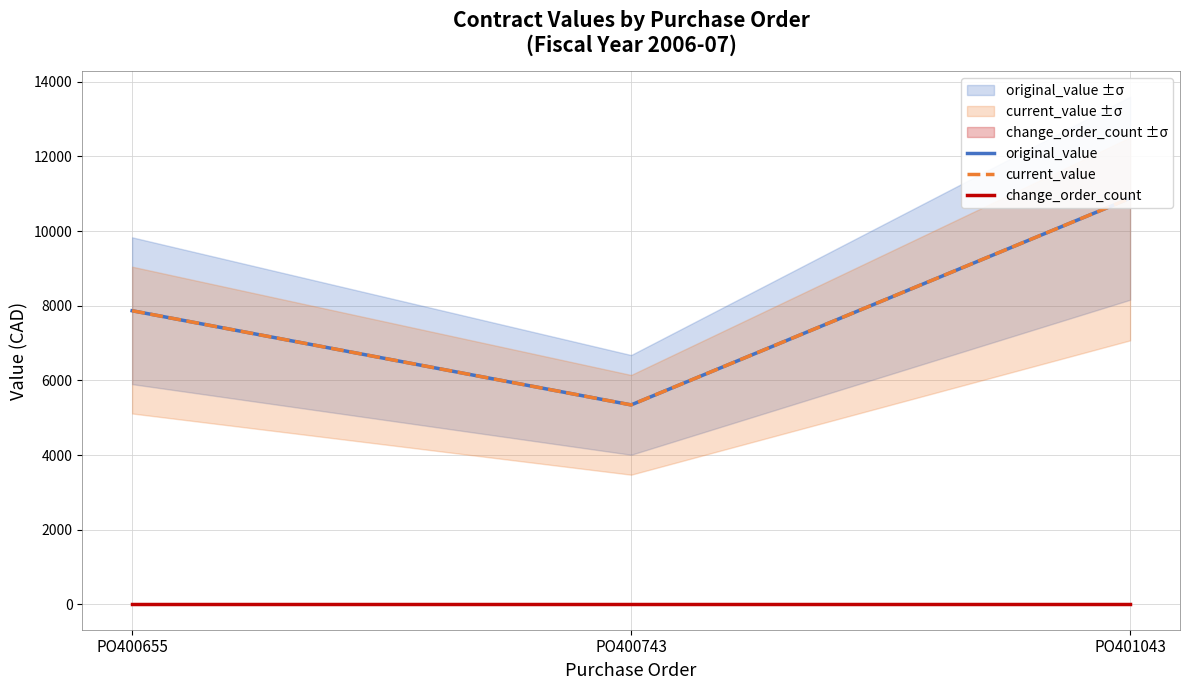

True or false: current_value has a value of 3666.9 at PO400743.

False